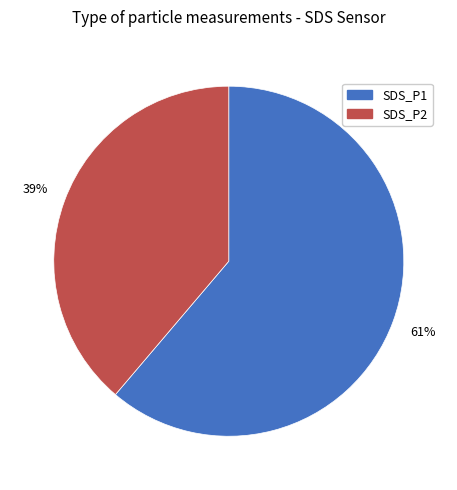

How many slices are in this pie chart?

2